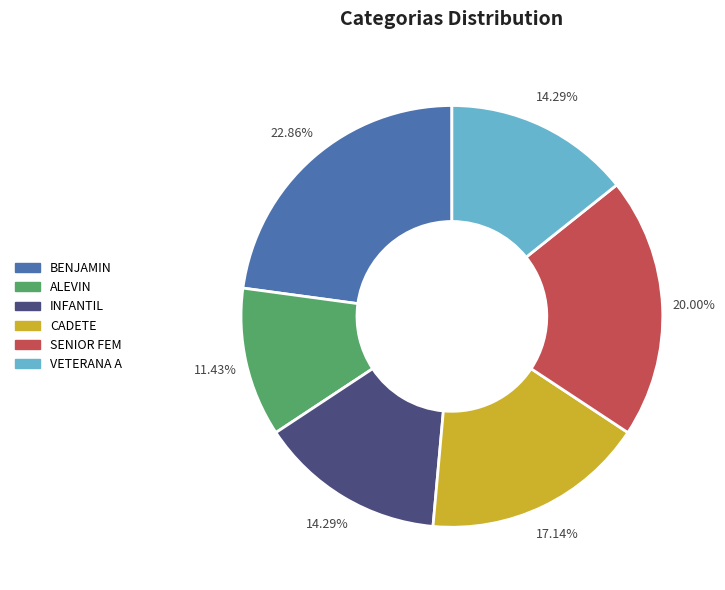

Approximately how many times larger is the value at ALEVIN compared to INFANTIL?

0.8